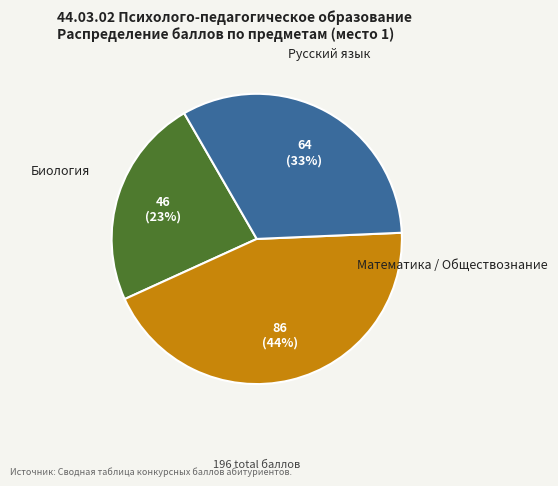

To the nearest percent, what is the average slice percentage?

33%